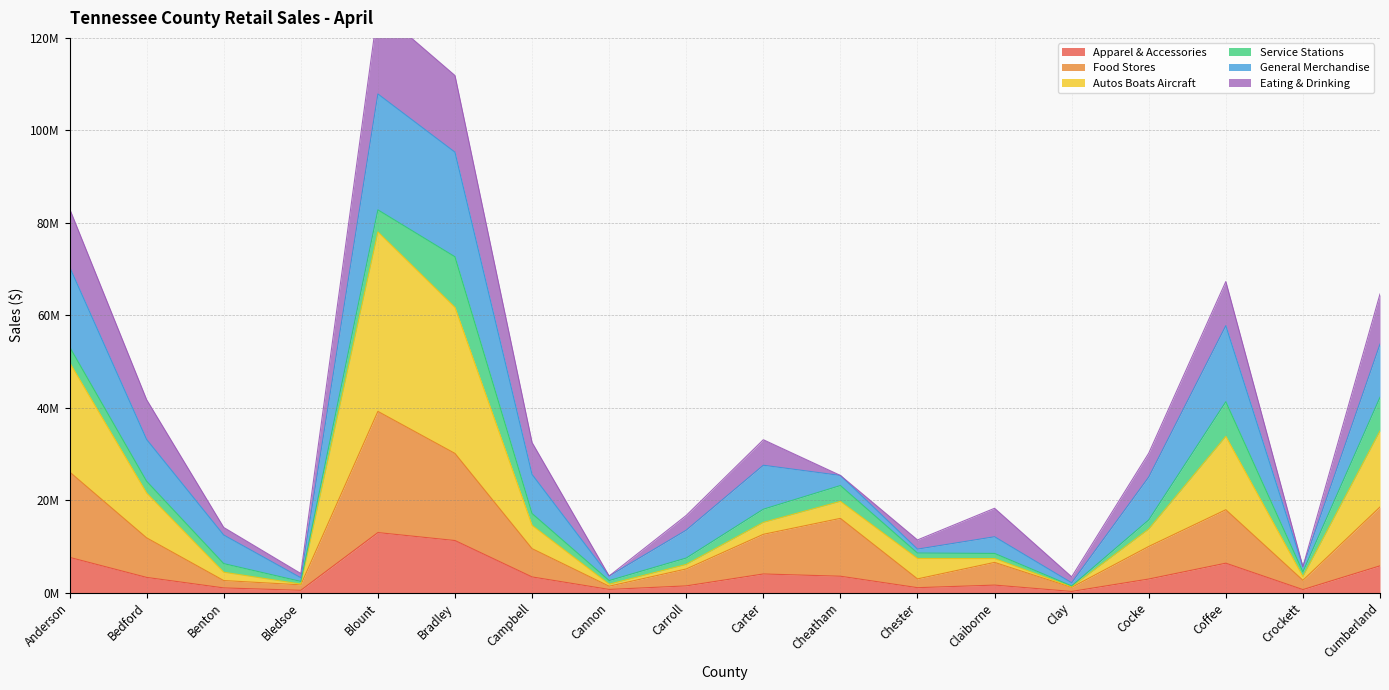

What is the label of the 4th point from the right?

Cocke